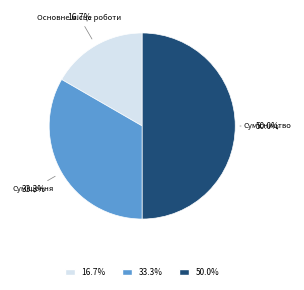

To the nearest percent, what is the average slice percentage?

33%